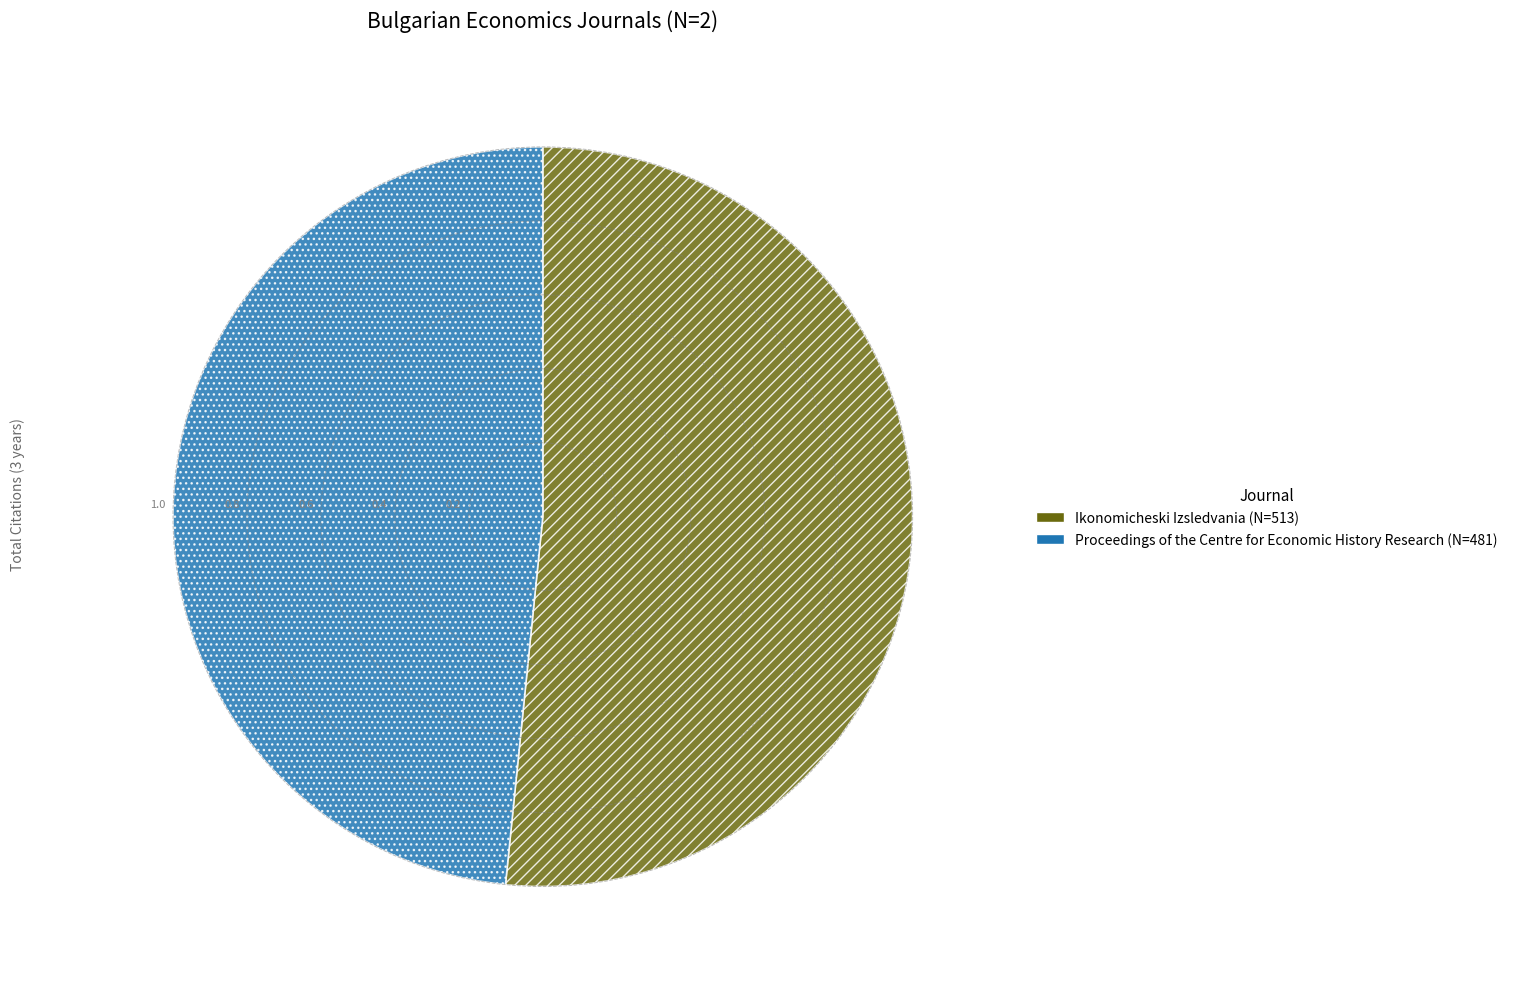

What is the smallest slice in the pie chart?

Proceedings of the Centre for Economic History Research